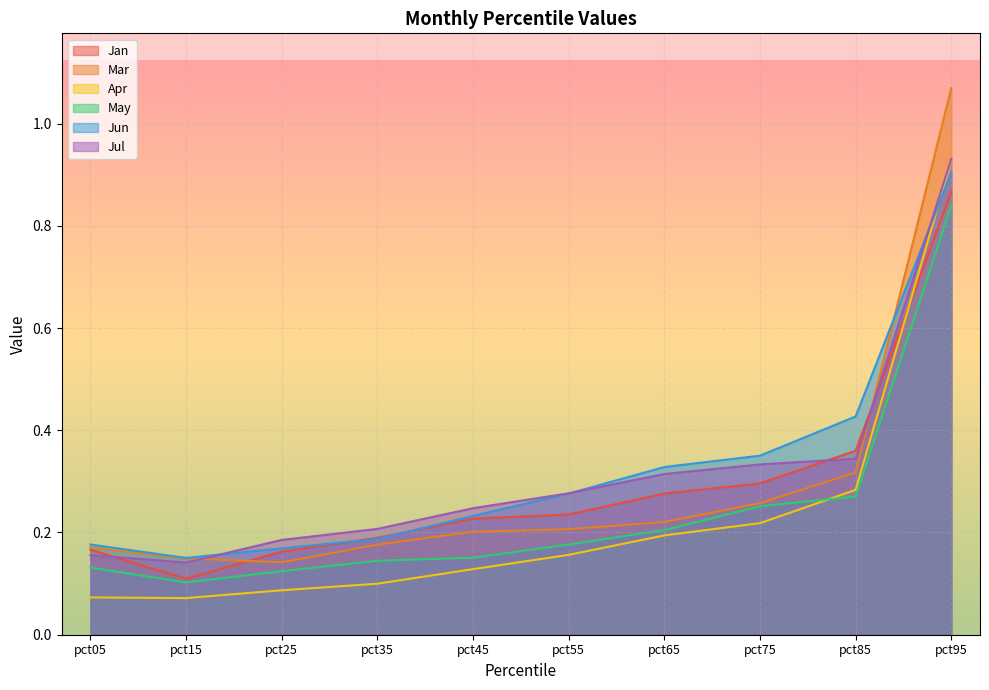

How many interior local valleys does the May series have?

1